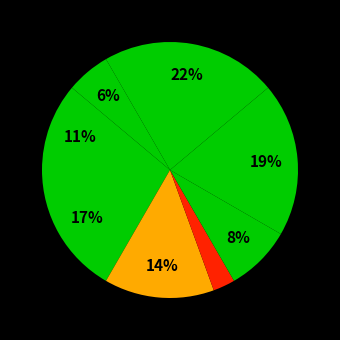

How many slices are in this pie chart?

8